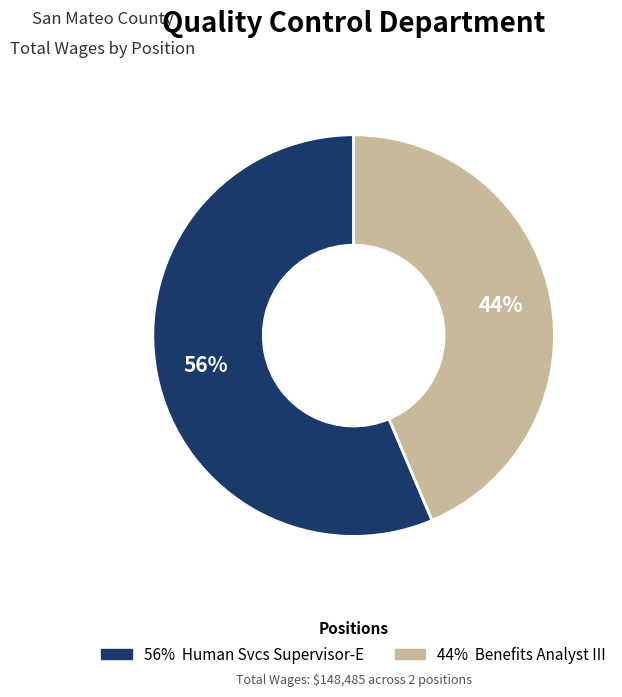

Is there a majority slice in this chart?

Yes